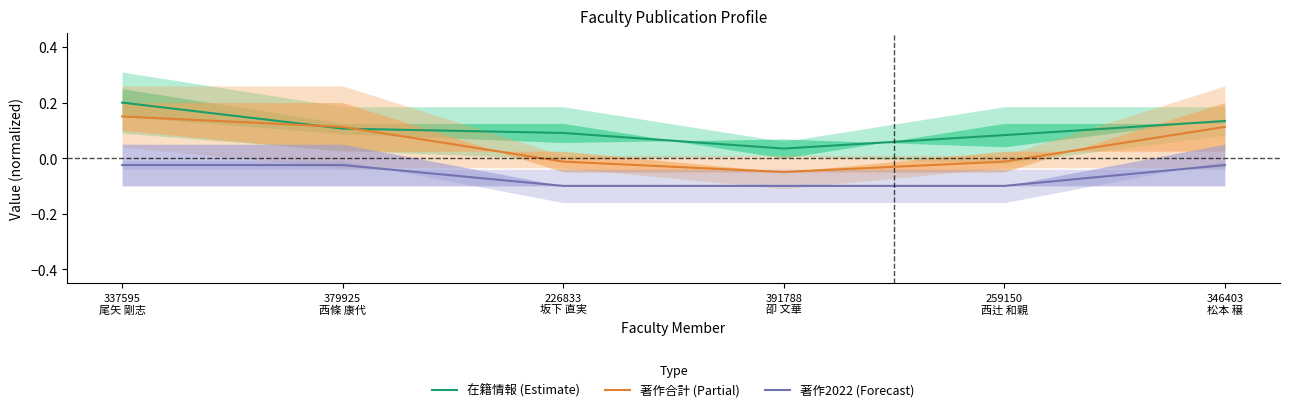

How many interior local valleys does the 著作合計 (Partial) series have?

1